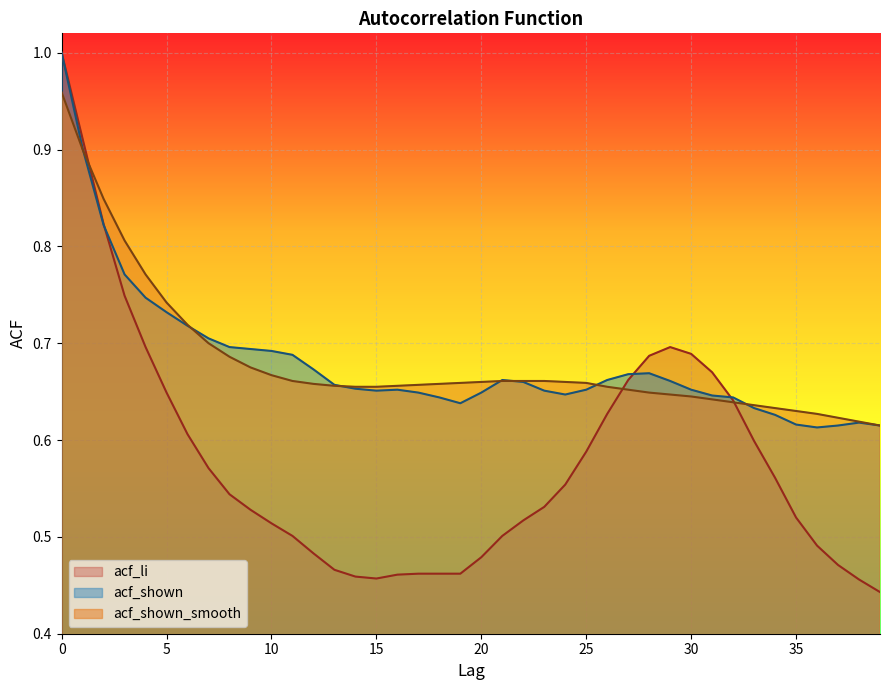

Rank the categories by acf_shown value from highest to lowest.

0, 1, 2, 3, 4, 5, 6, 7, 8, 9, 10, 11, 12, 28, 27, 21, 26, 29, 22, 13, 14, 16, 25, 30, 15, 23, 17, 20, 24, 31, 18, 32, 19, 33, 34, 38, 35, 37, 39, 36